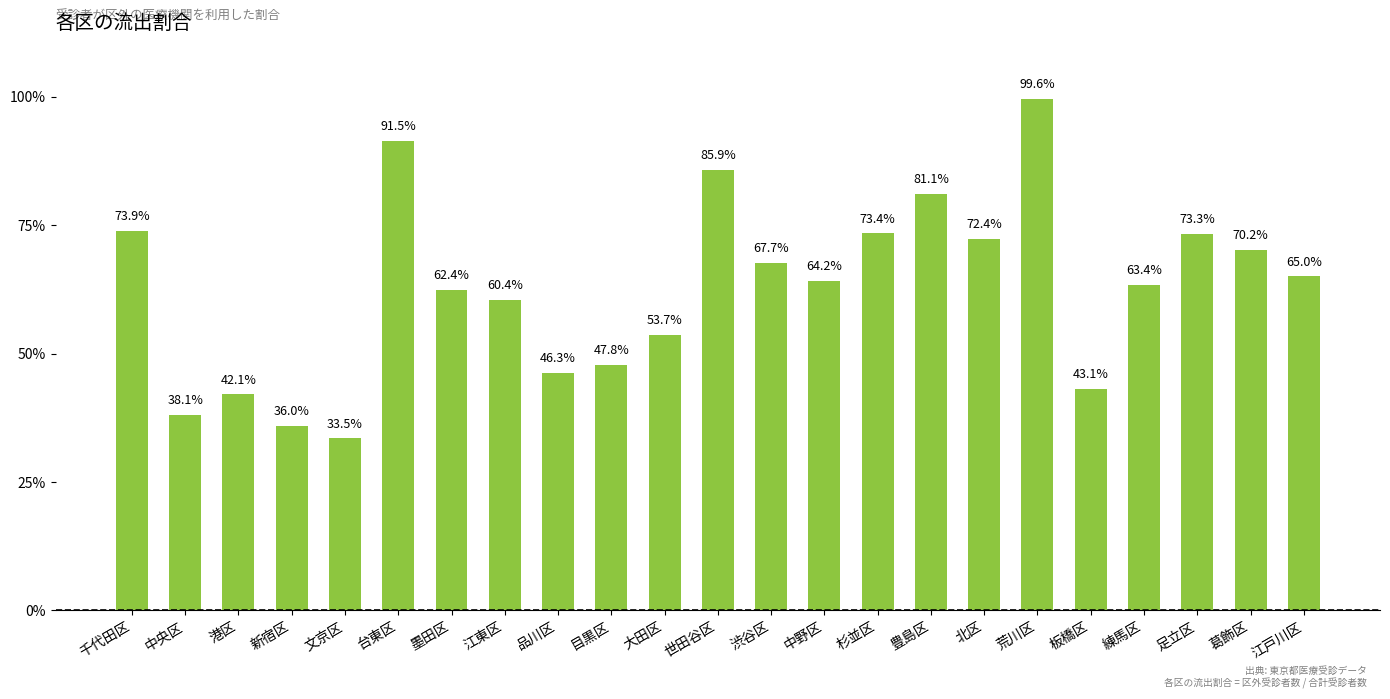

Are the bars horizontal?

No